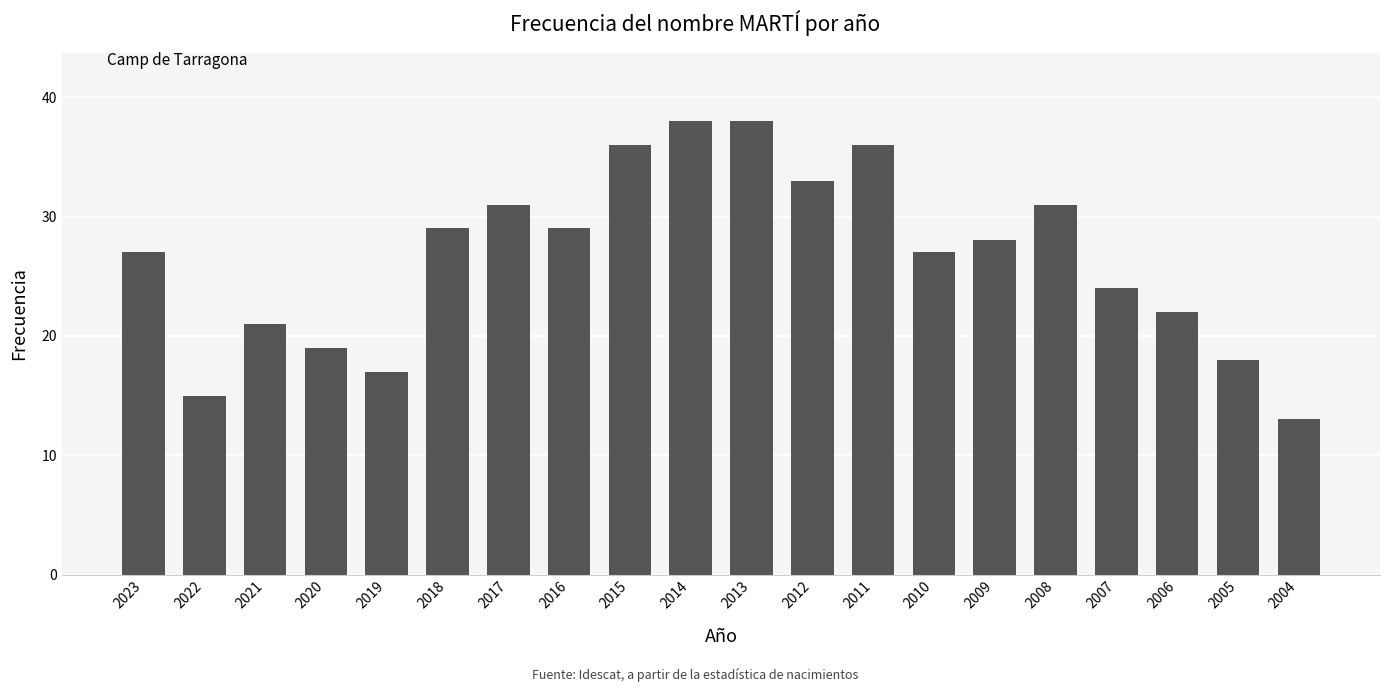

What is the change in value from 2017 to 2012?

+2